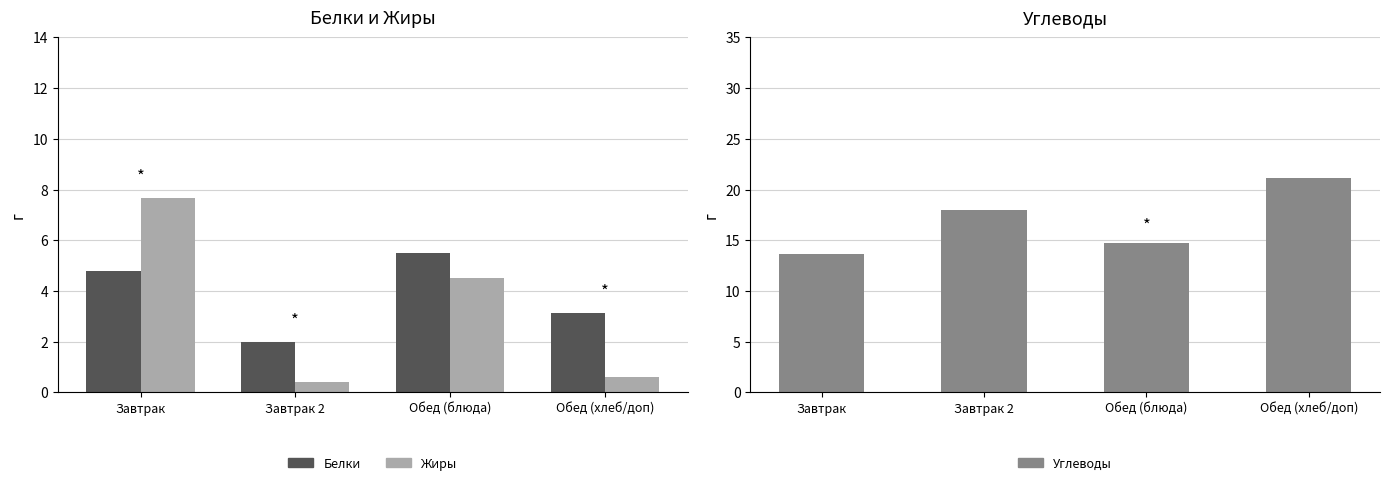

What is the difference between the maximum and minimum values in the Белки series?

3.5